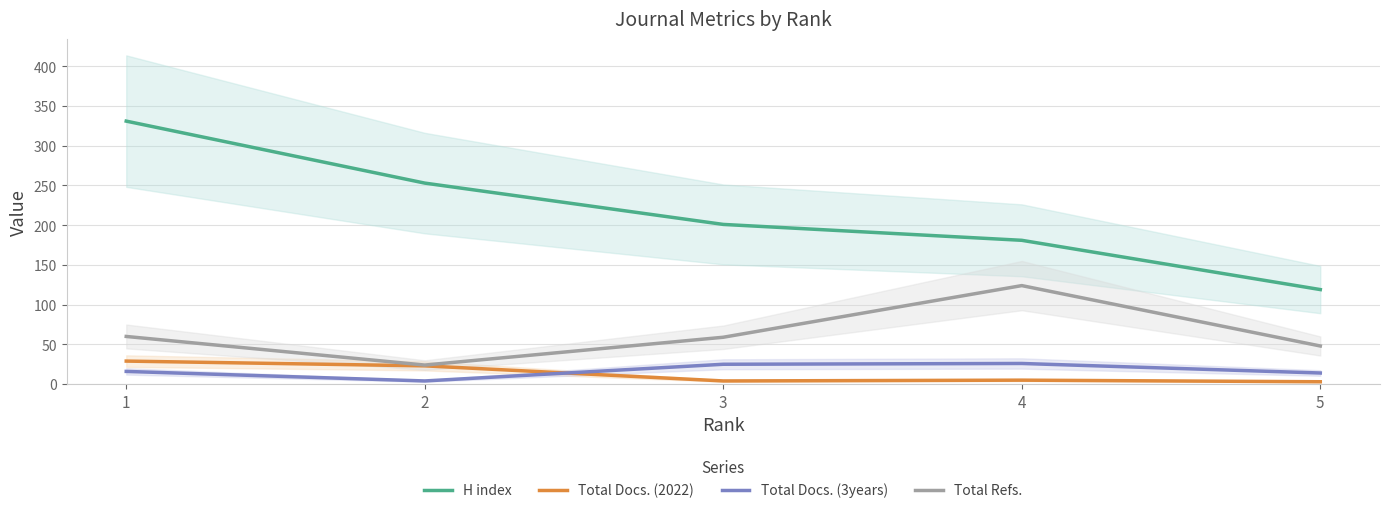

Reading left to right, what are all the values shown in this chart?

H index: 1=331	2=253	3=201	4=181	5=119
Total Docs. (2022): 1=29	2=23	3=4	4=5	5=3
Total Docs. (3years): 1=16	2=4	3=25	4=26	5=14
Total Refs.: 1=60	2=24	3=59	4=124	5=48